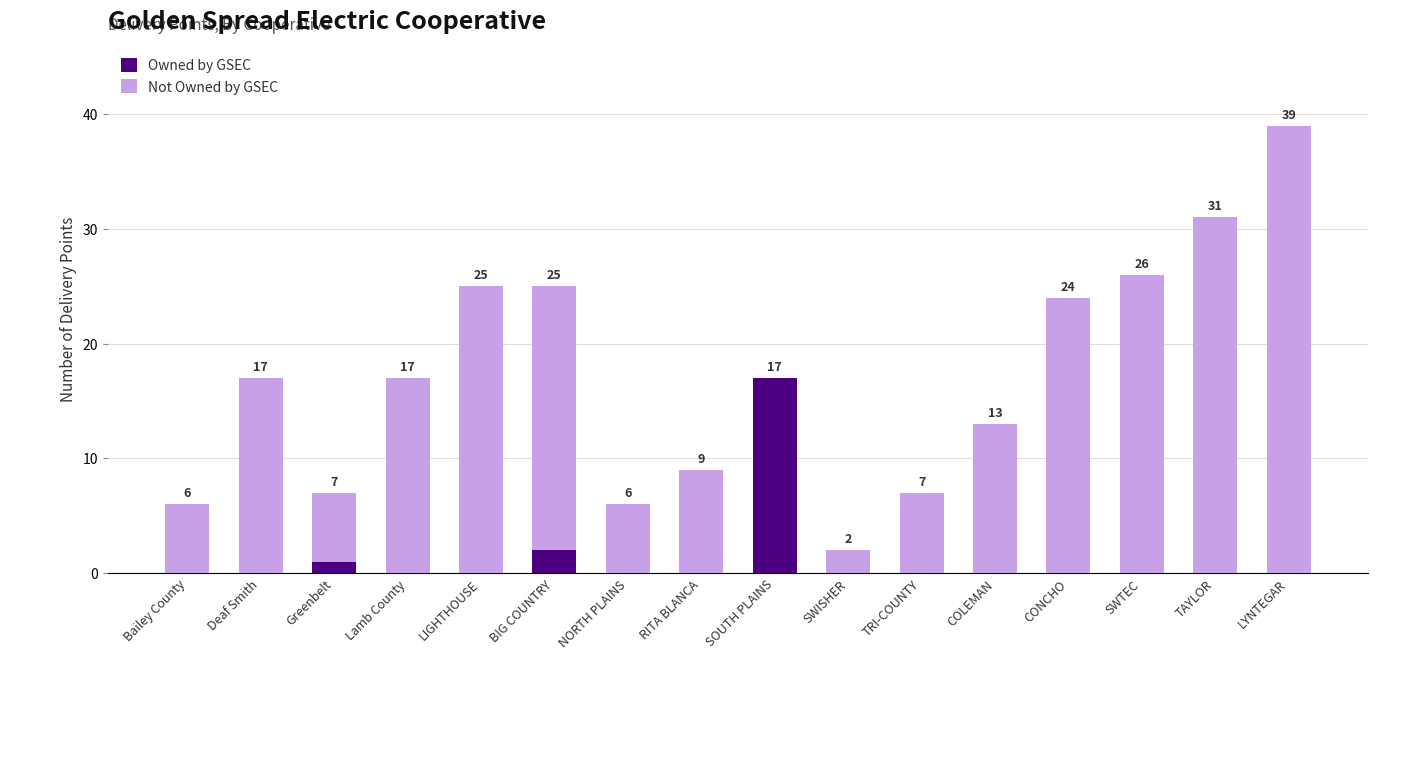

What is the total value across all series at BIG COUNTRY?

25